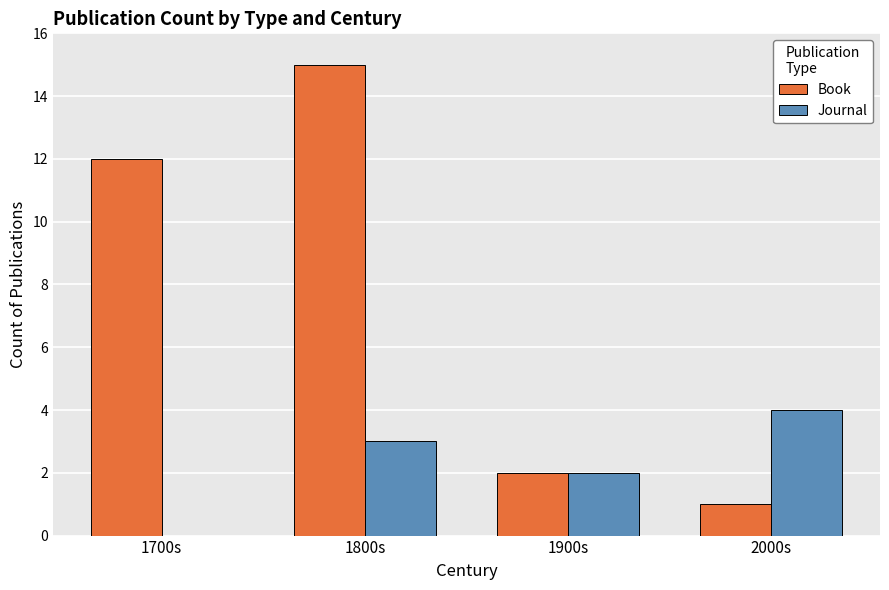

Which category has the highest value across all series?

1800s